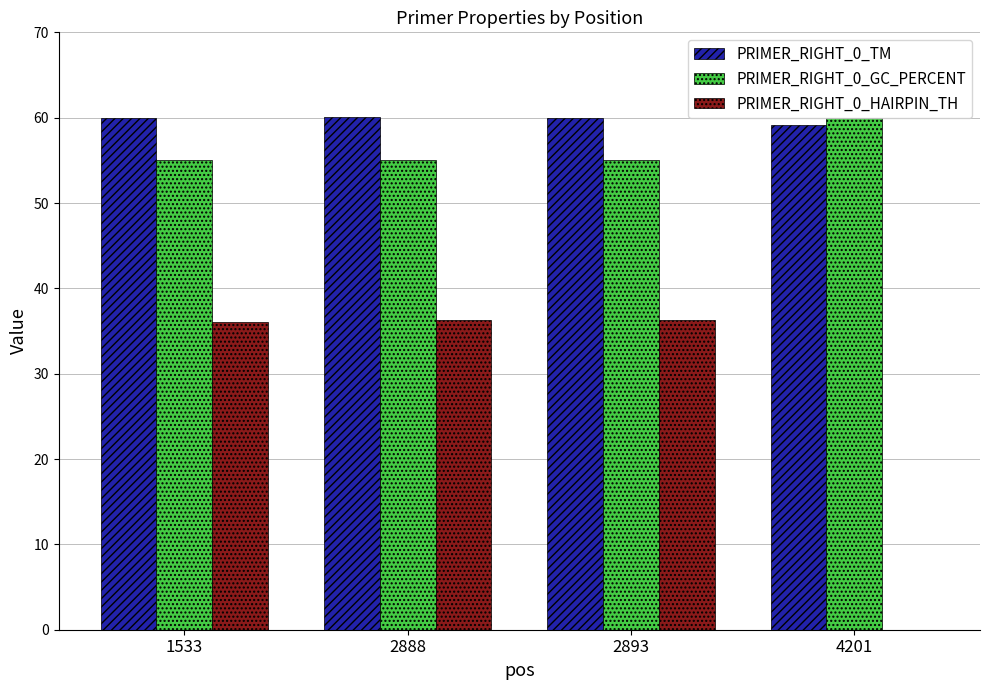

What is the greatest value displayed?

60.0